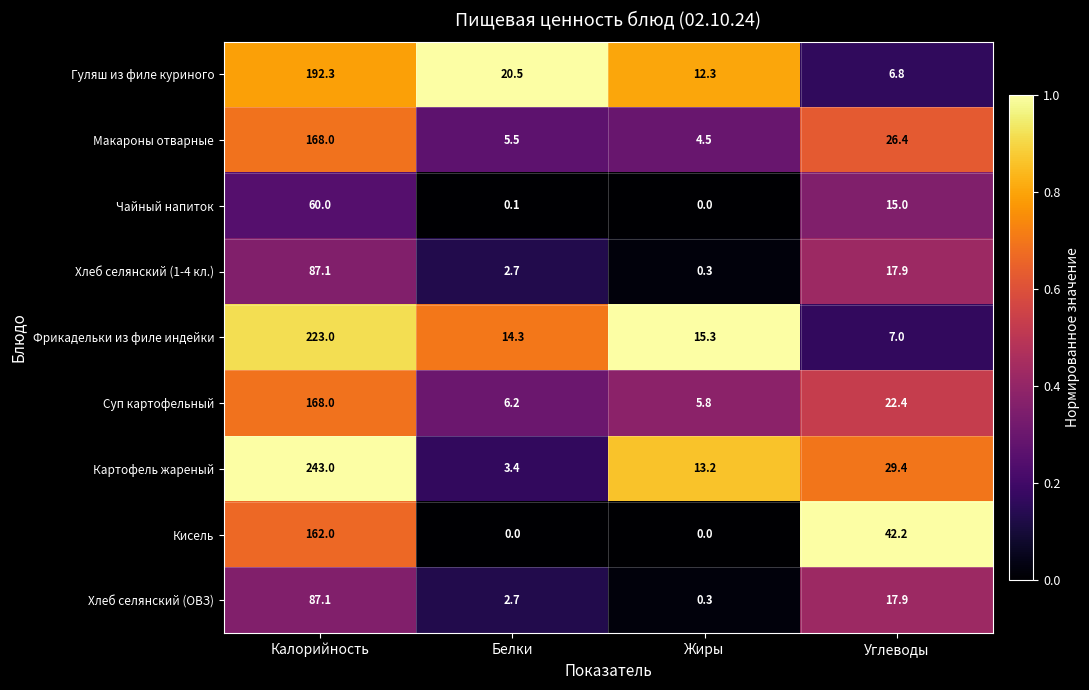

What is the lowest value of the Хлеб селянский (1-4 кл.) series?

0.3